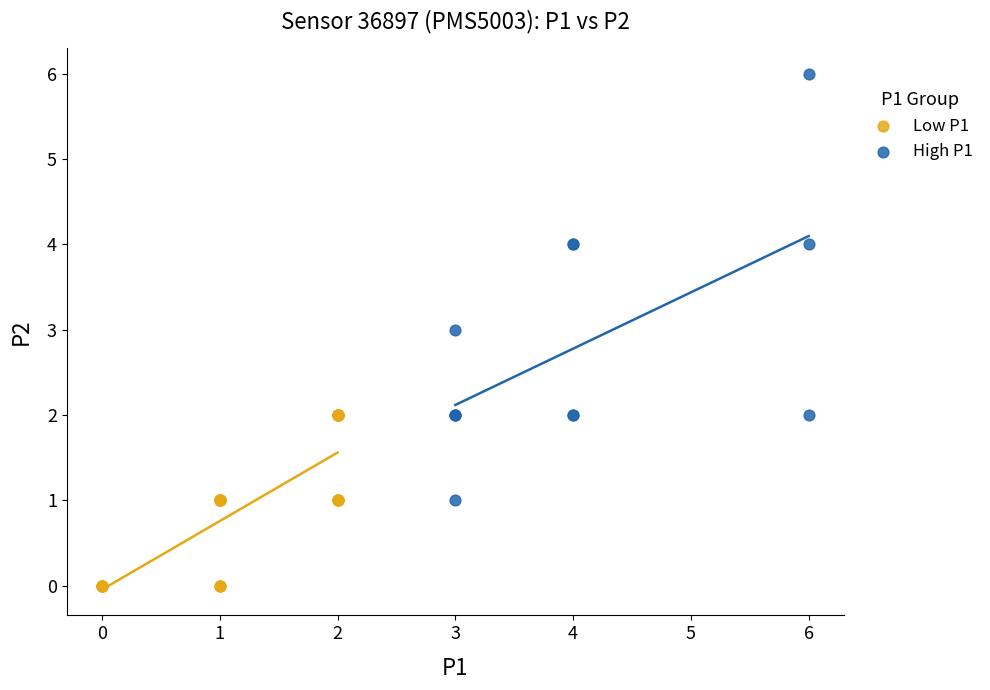

What are all the series names shown in the legend?

Low P1, High P1